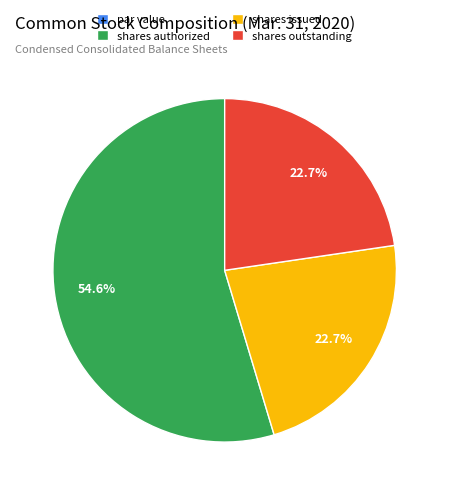

Which category accounts for the majority?

shares authorized